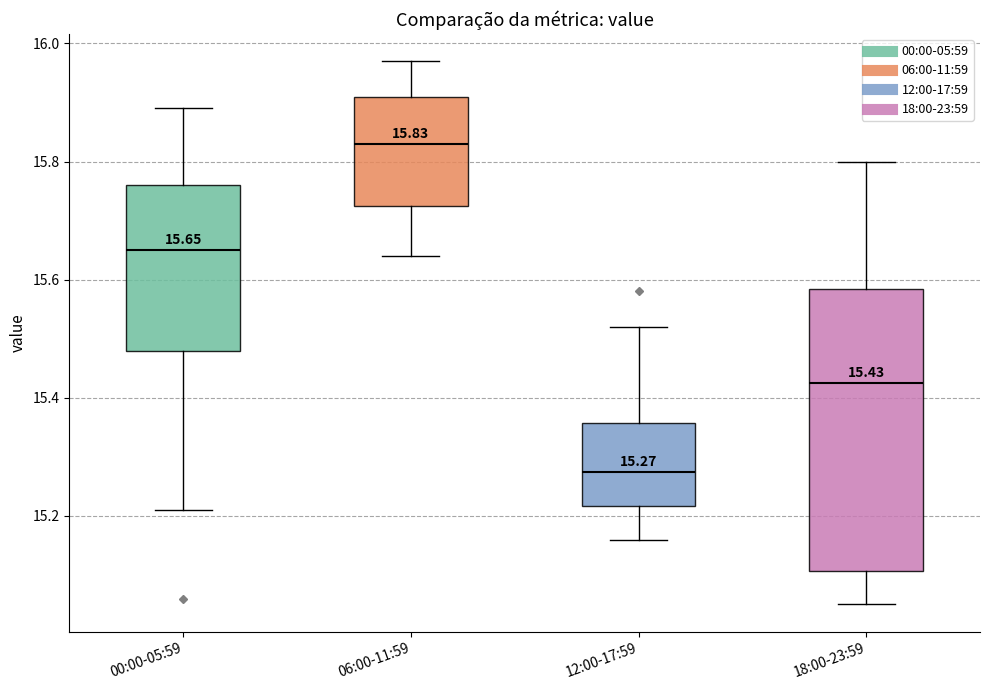

Which box's median line is the lowest?

12:00-17:59